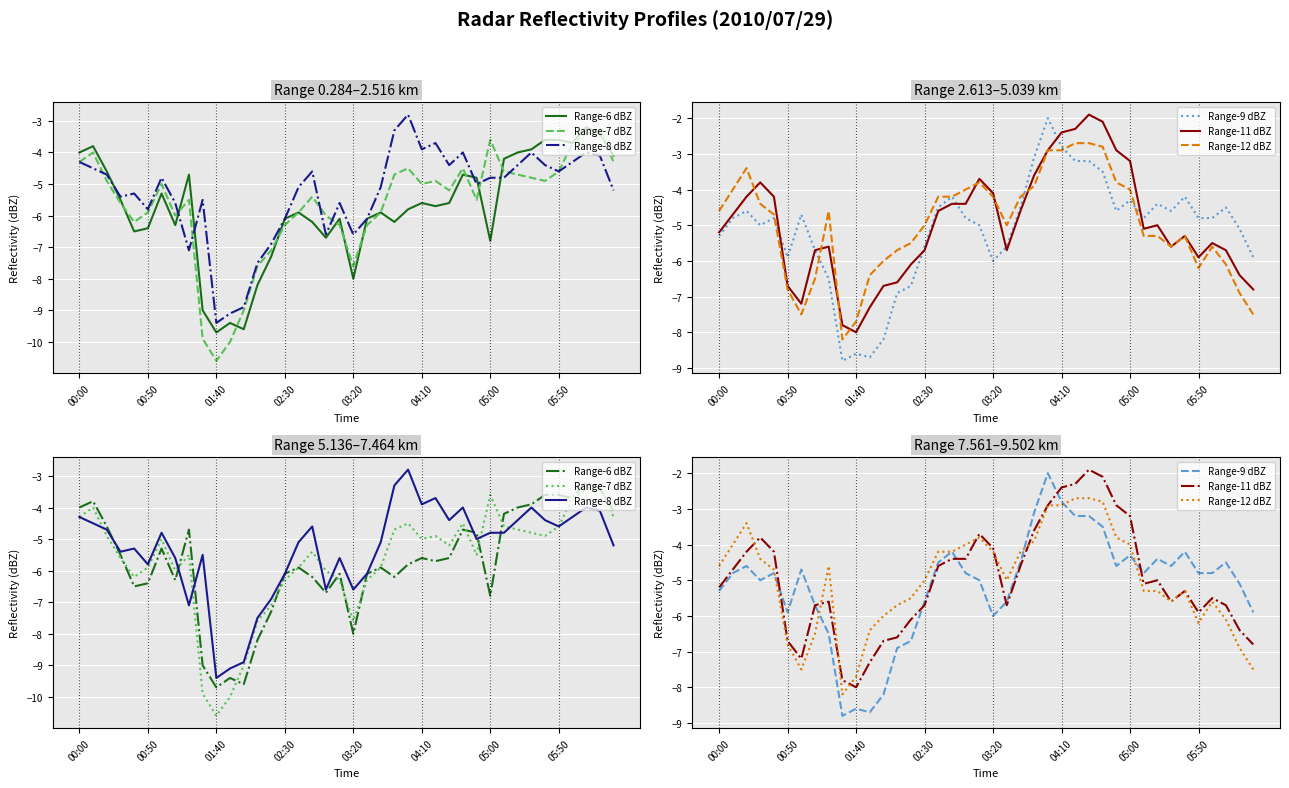

Rank the series by their maximum value, from highest to lowest.

Range-11 dBZ, Range-9 dBZ, Range-12 dBZ, Range-8 dBZ, Range-6 dBZ, Range-7 dBZ